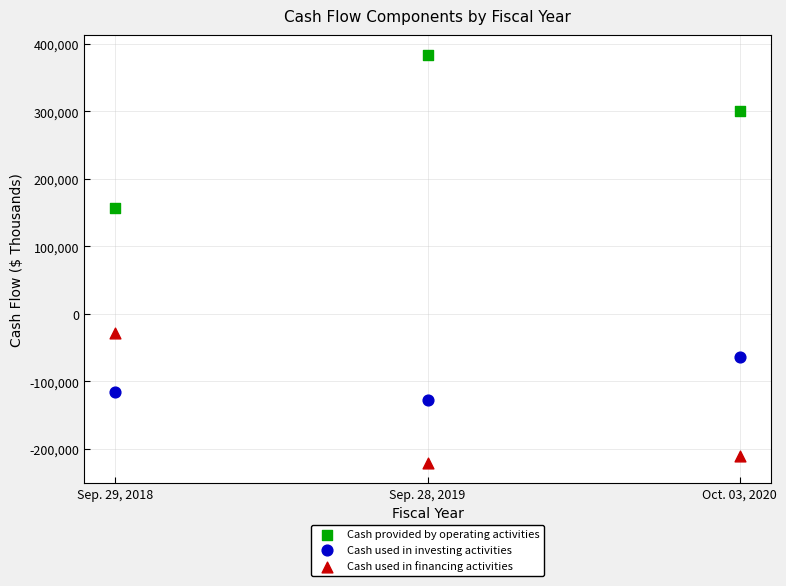

Across all data points, what is the average X value?

2019